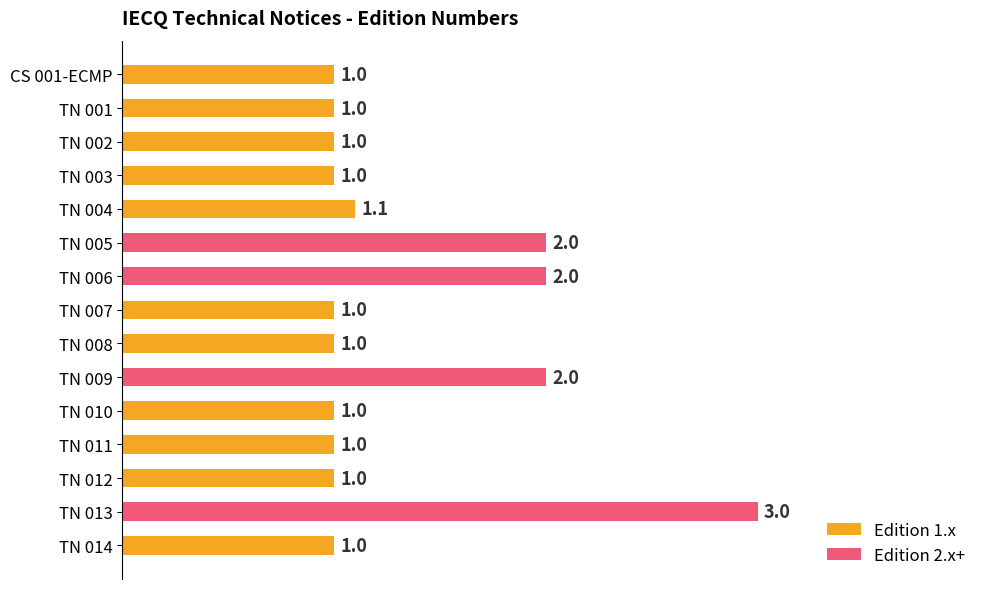

Does the chart contain stacked bars?

No